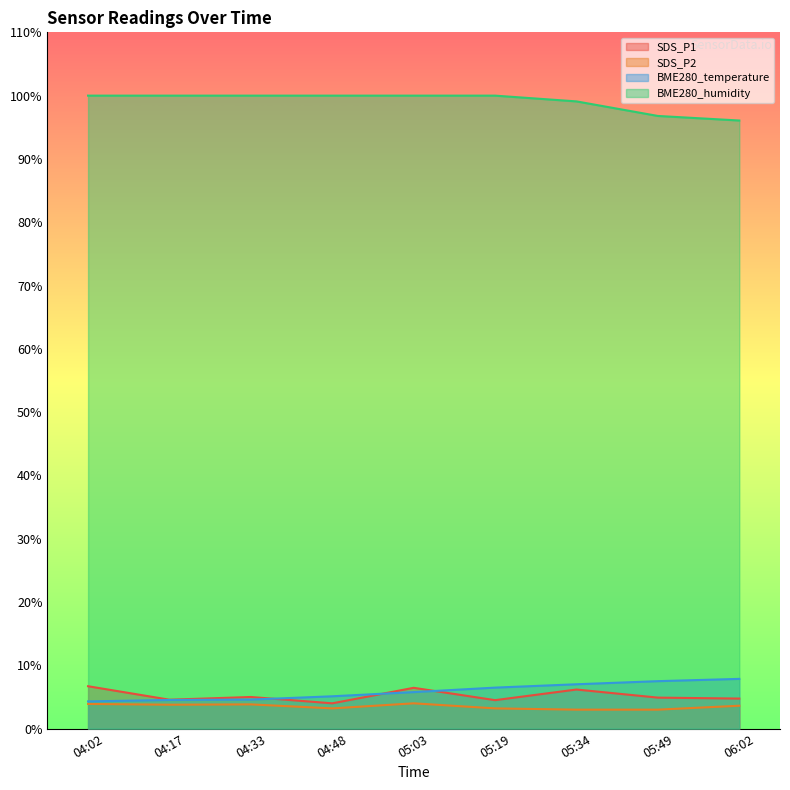

What is the value of the BME280_temperature point at the 6th from the left?

6.5